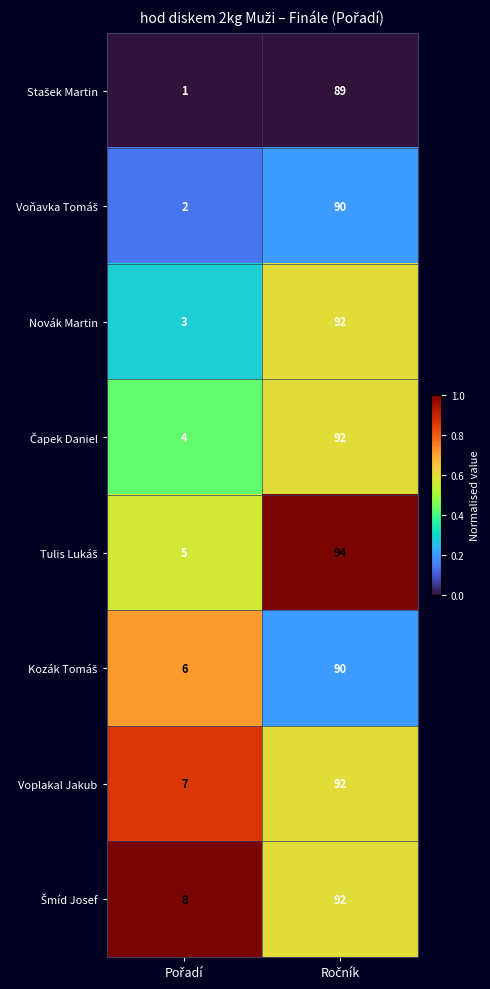

What is the maximum value shown in the chart?

94